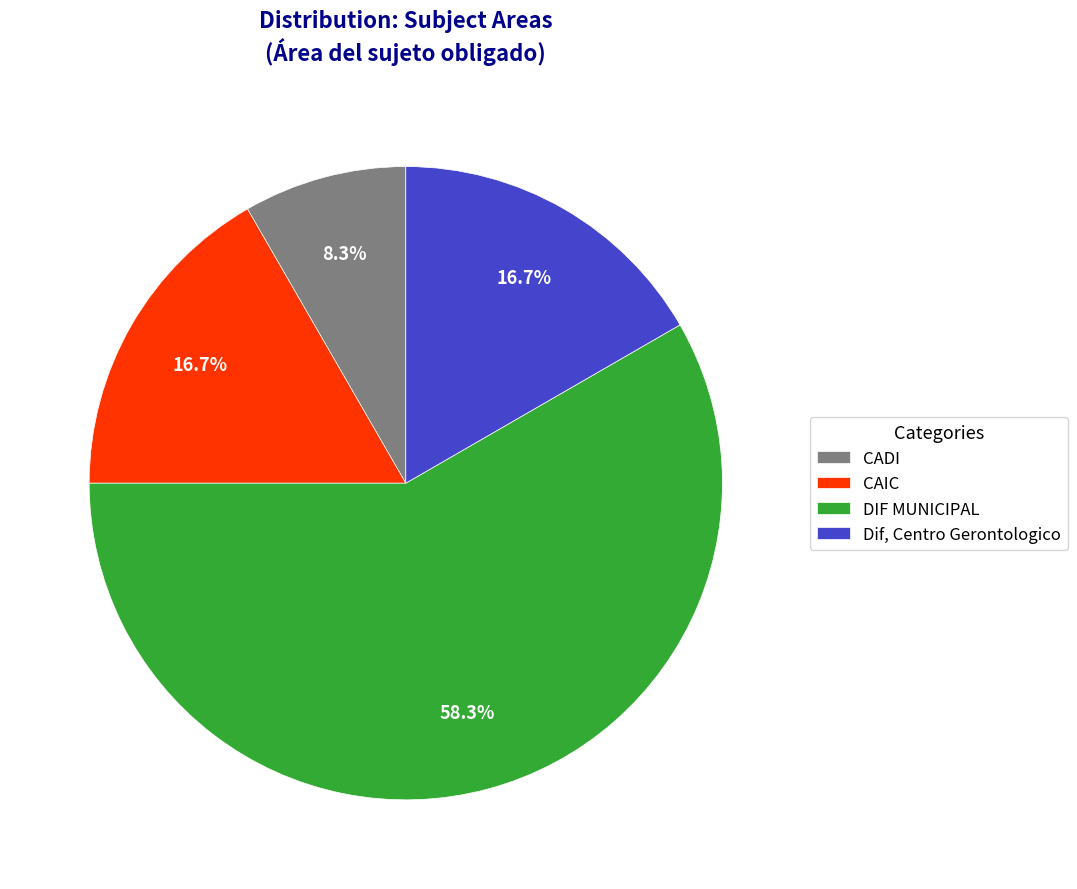

Does CADI represent more than half of the total?

No